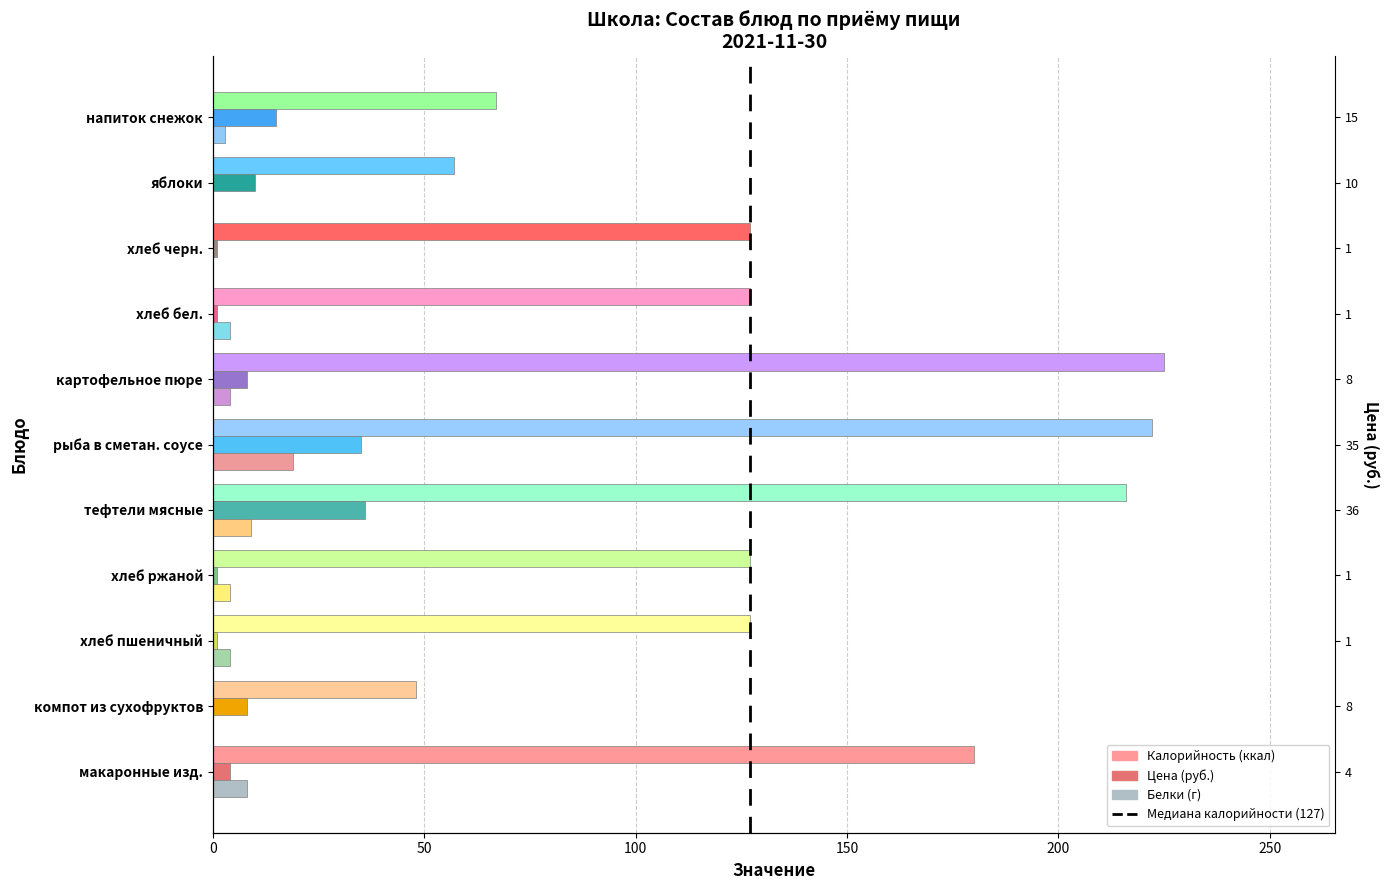

What is the label of the 6th bar from the left?

рыба в сметан. соусе